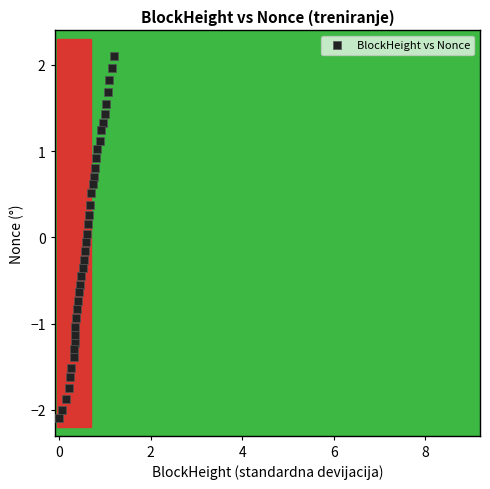

What is the range of X values (max minus min)?

1.2